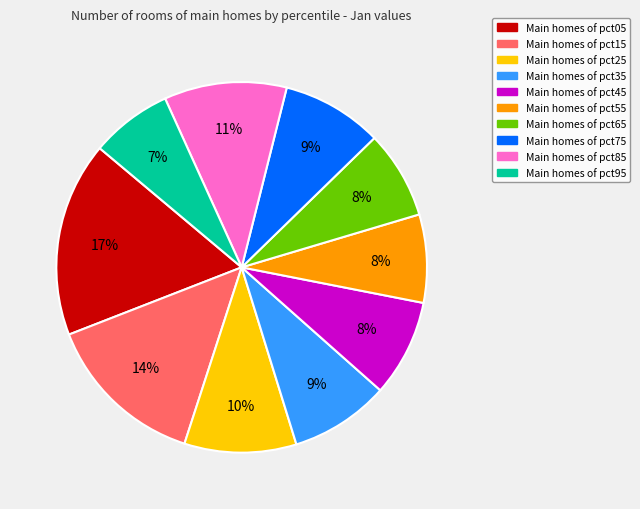

How many slices are in this pie chart?

10